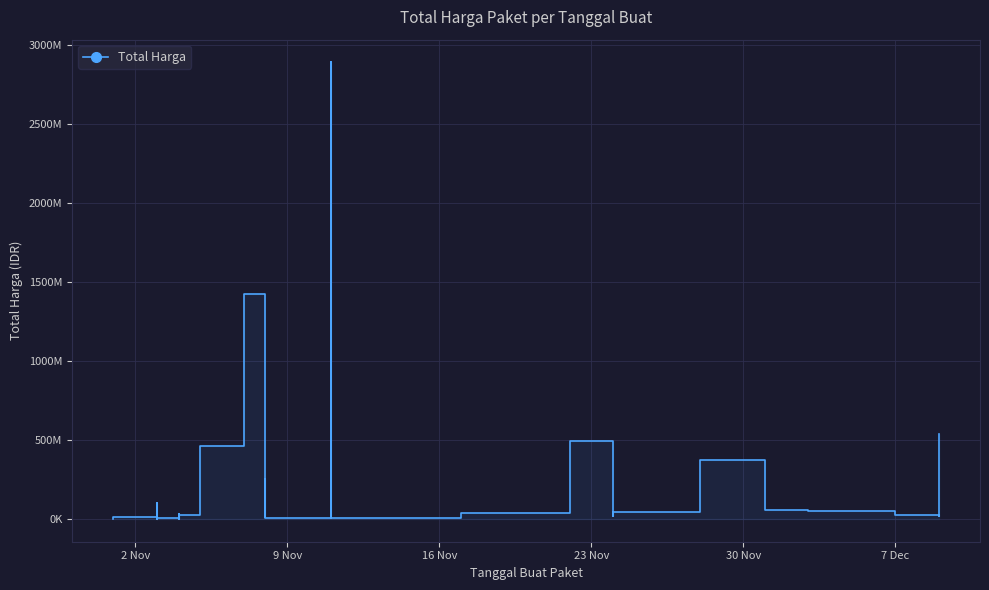

What is the value of the 19th point from the left?

15513960